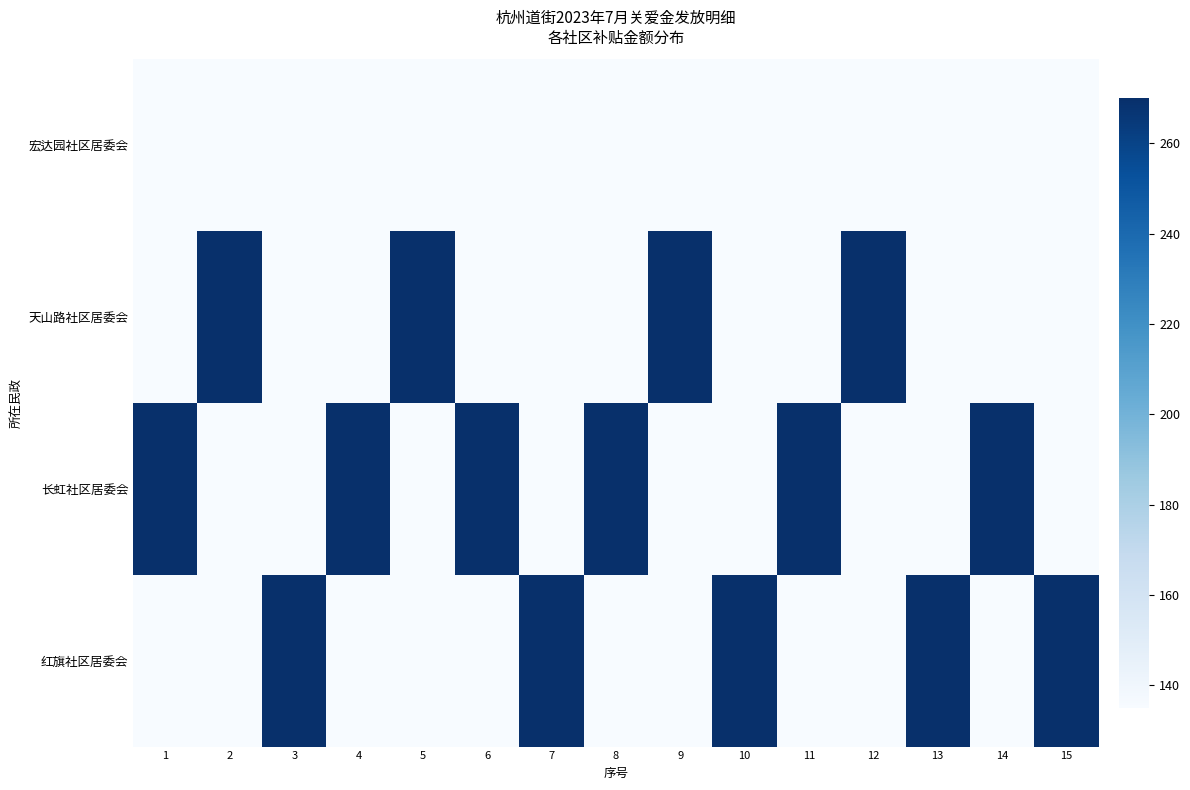

Rank the series by their average value, from highest to lowest.

长虹社区居委会, 红旗社区居委会, 天山路社区居委会, 宏达园社区居委会